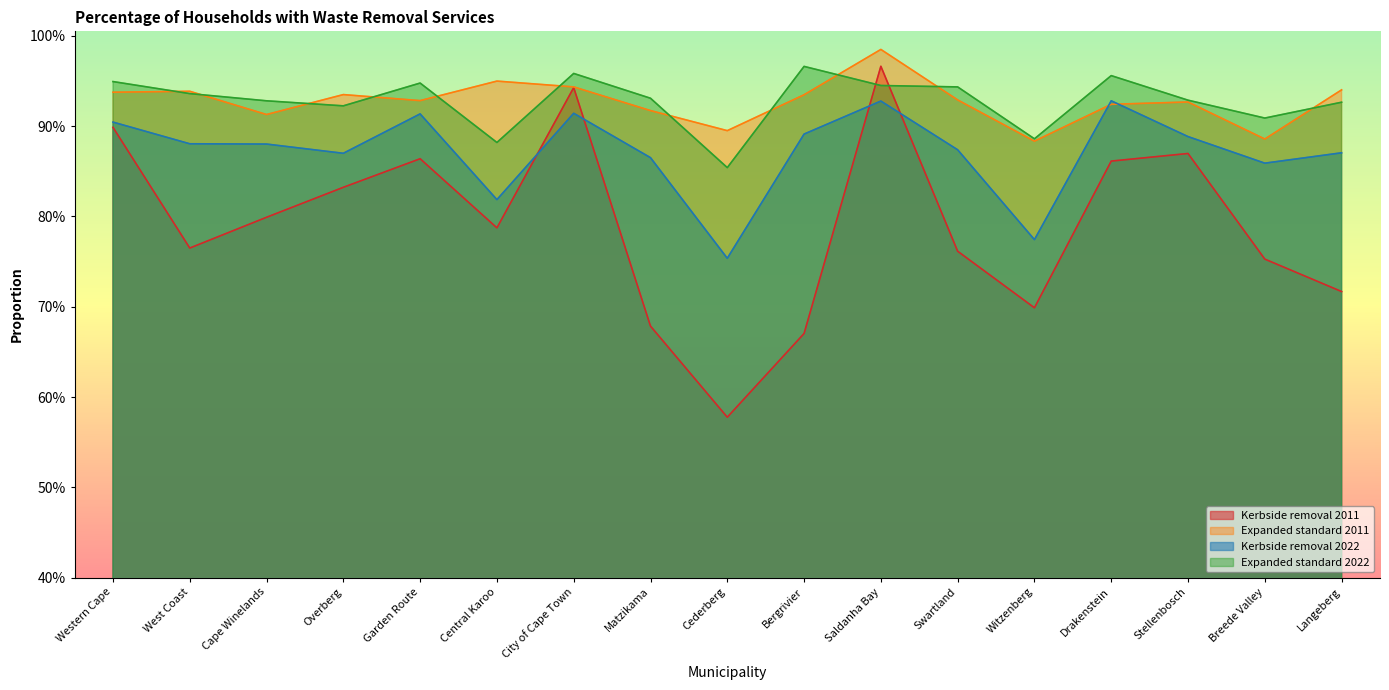

What is the approximate value of Expanded standard 2022 at Central Karoo?

0.9